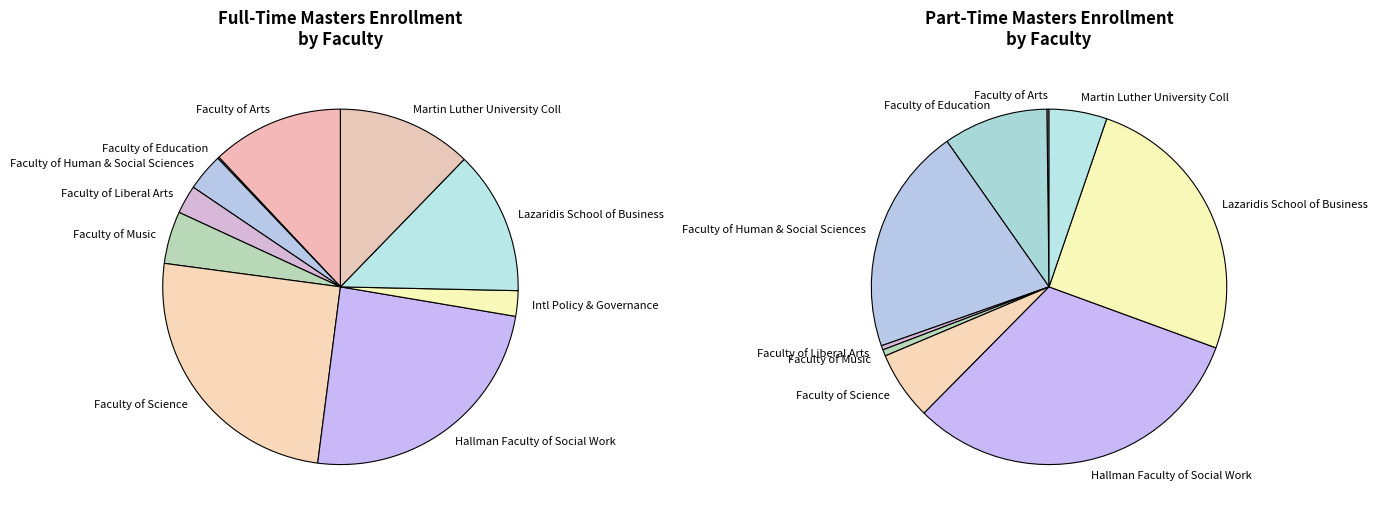

To the nearest percent, what percentage of the pie is Intl Policy & Governance?

2%